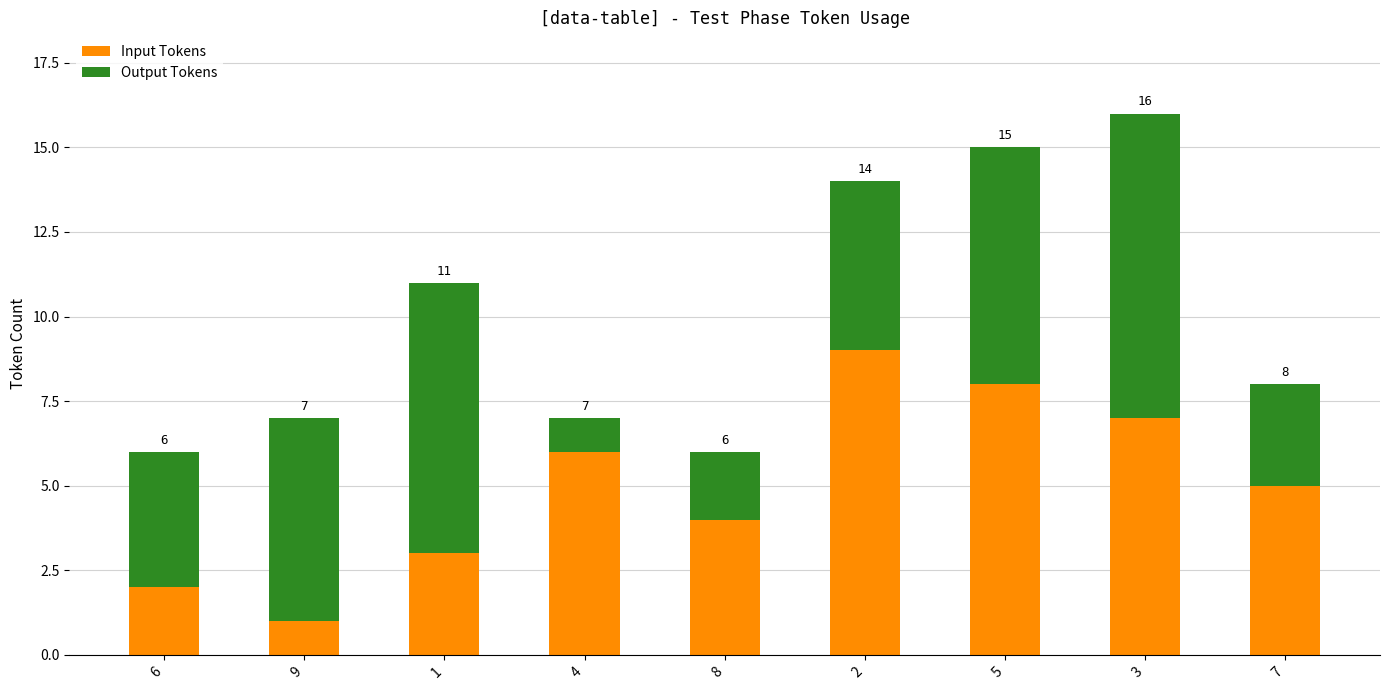

How many values in the Input Tokens series are below 5?

4